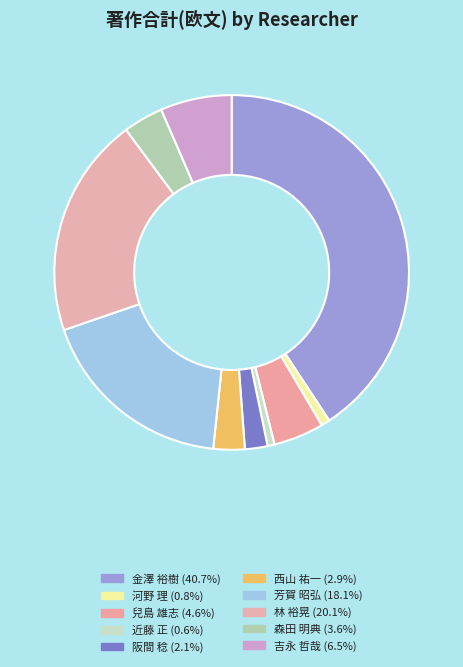

What is the largest slice in the pie chart?

金澤 裕樹